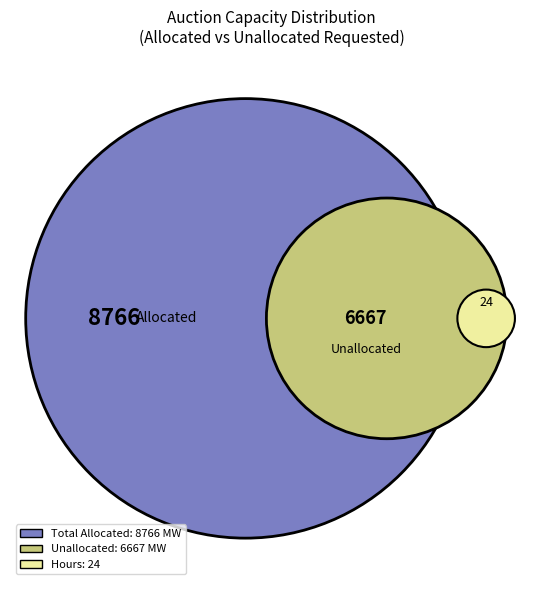

Is there any slice that represents more than half of the pie?

No